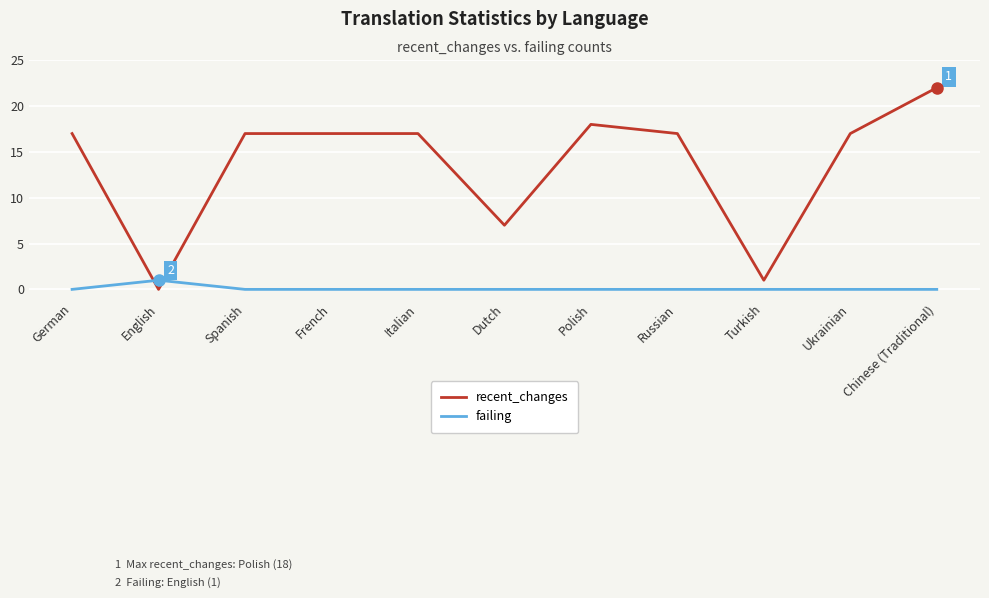

Which series has the largest total across all categories?

recent_changes